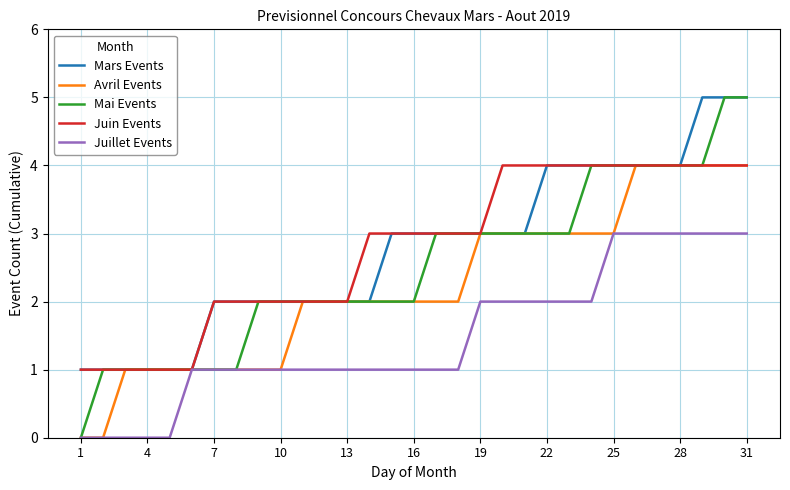

What is the greatest value displayed?

5